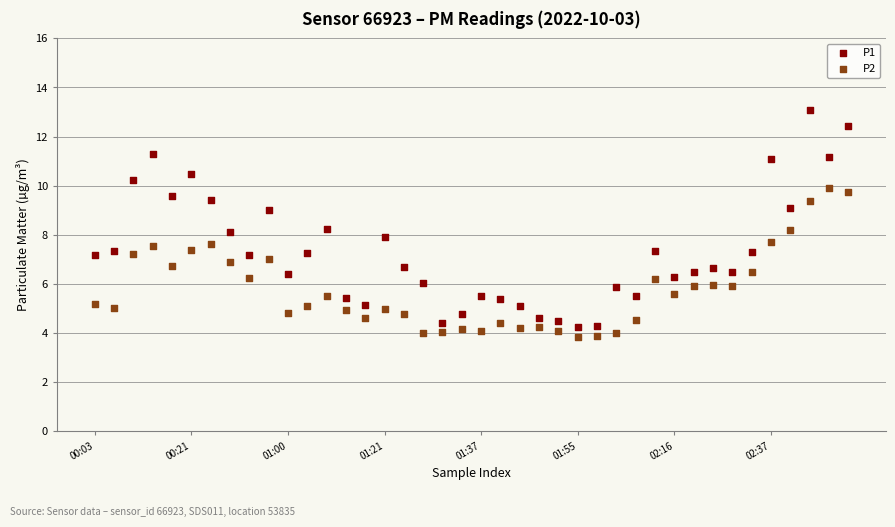

Which series reaches the minimum Y coordinate?

P2